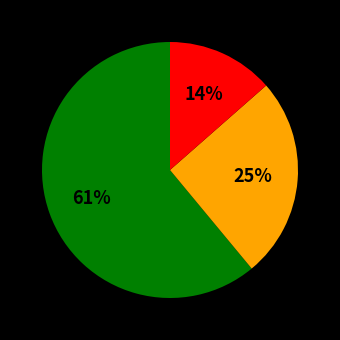

To the nearest percent, what is the average slice percentage?

33%